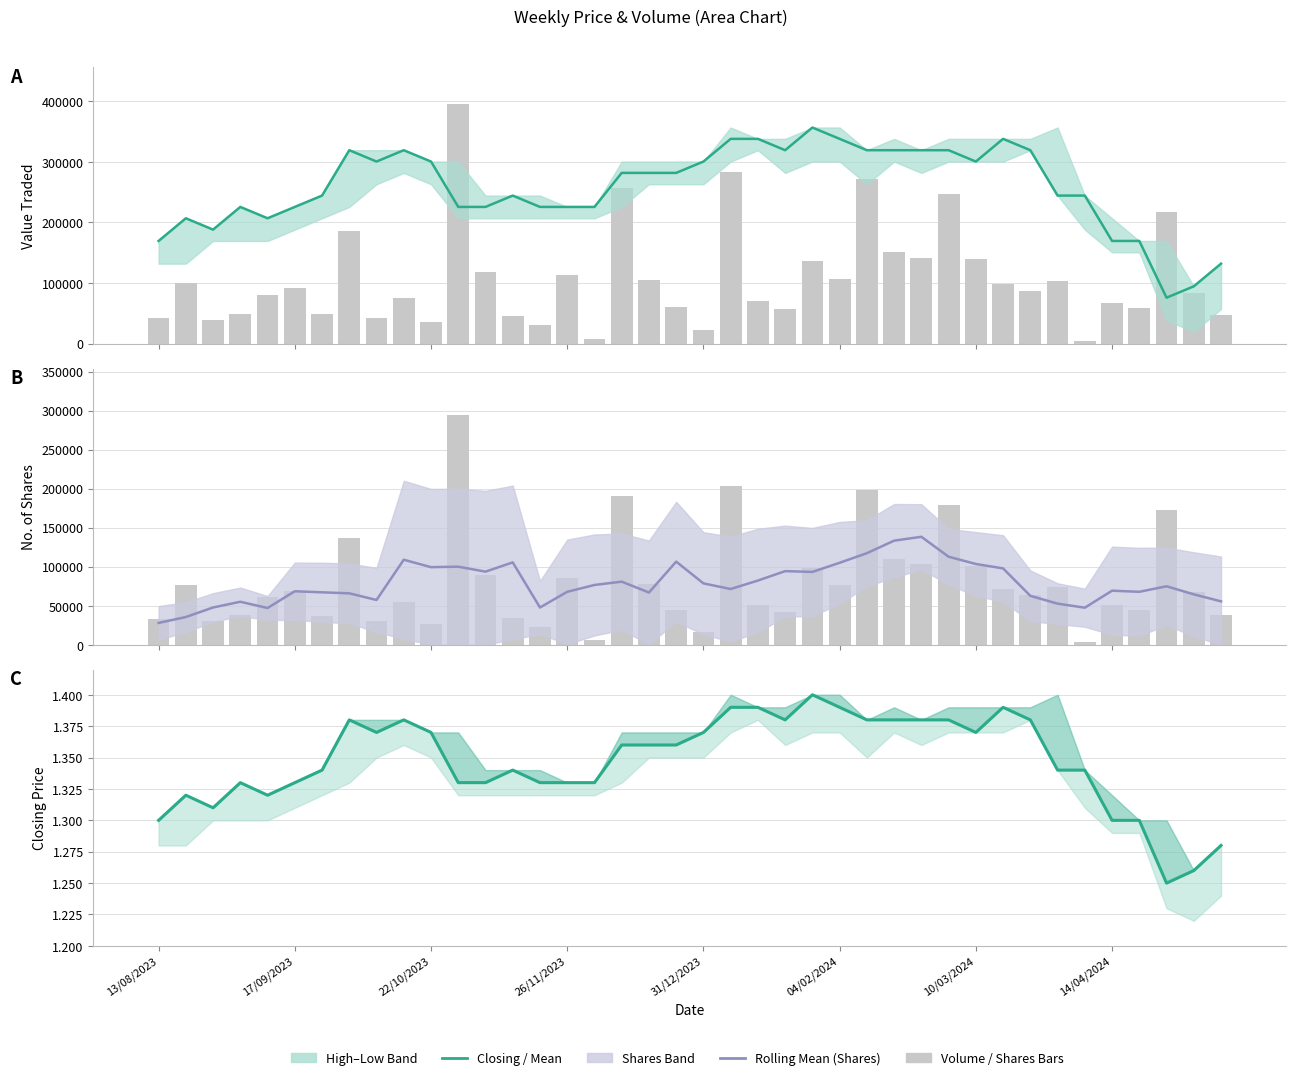

What is the sum of the values at 13/08/2023 and 36?

2.6